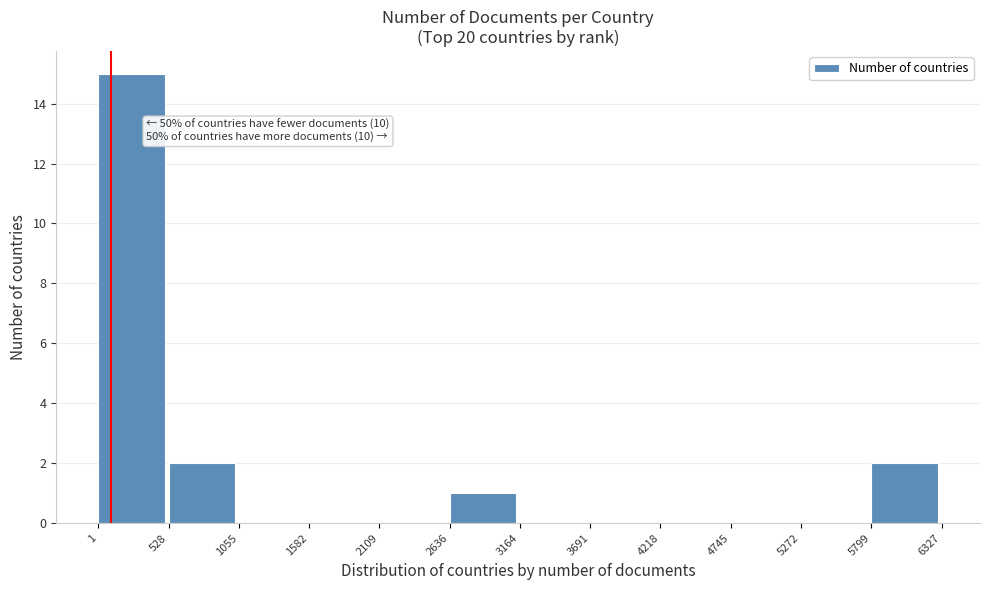

Over which range of the x-axis is the bar tallest?

1 to 528